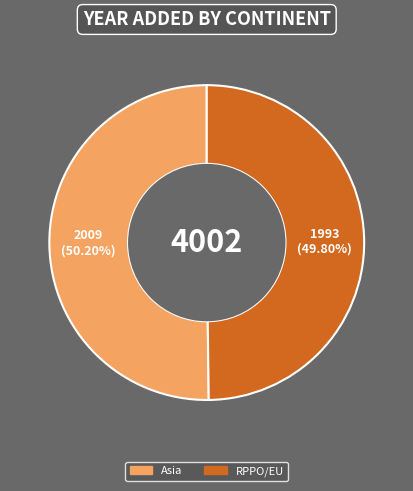

Approximately how many times larger is the value at RPPO/EU compared to Asia?

1.0